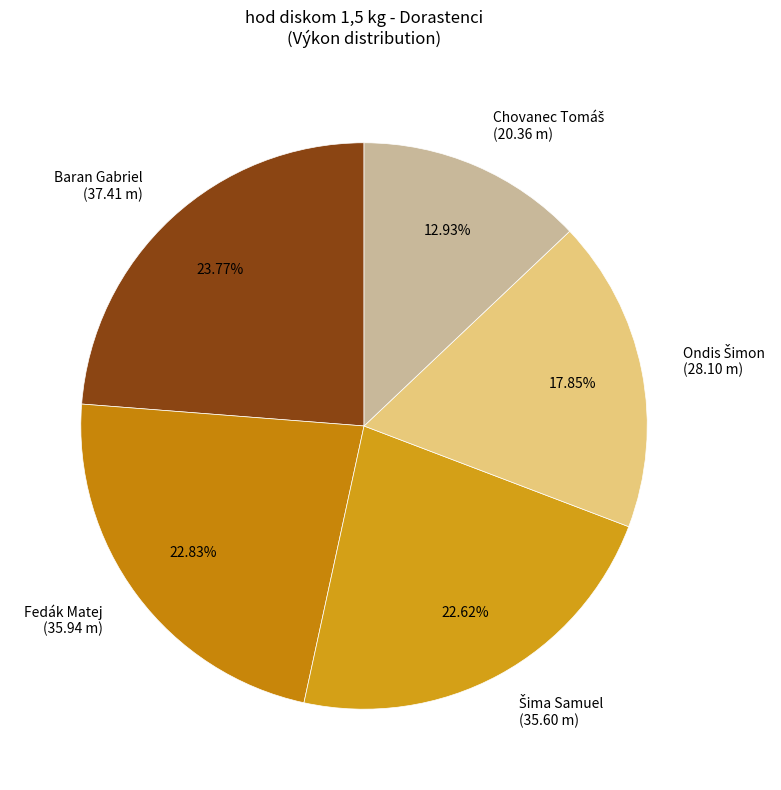

Does Fedák Matej (35.94 m) account for over 50% of the chart?

No